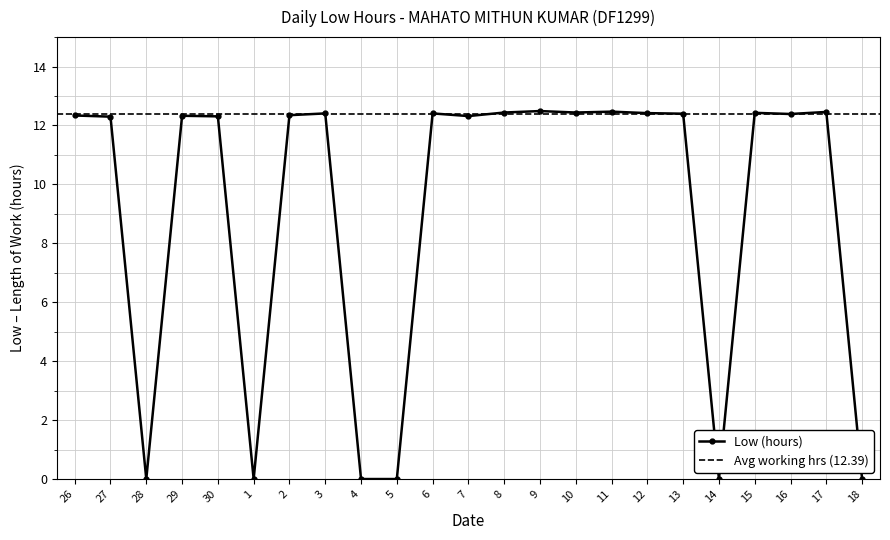

How many values are below 12?

6